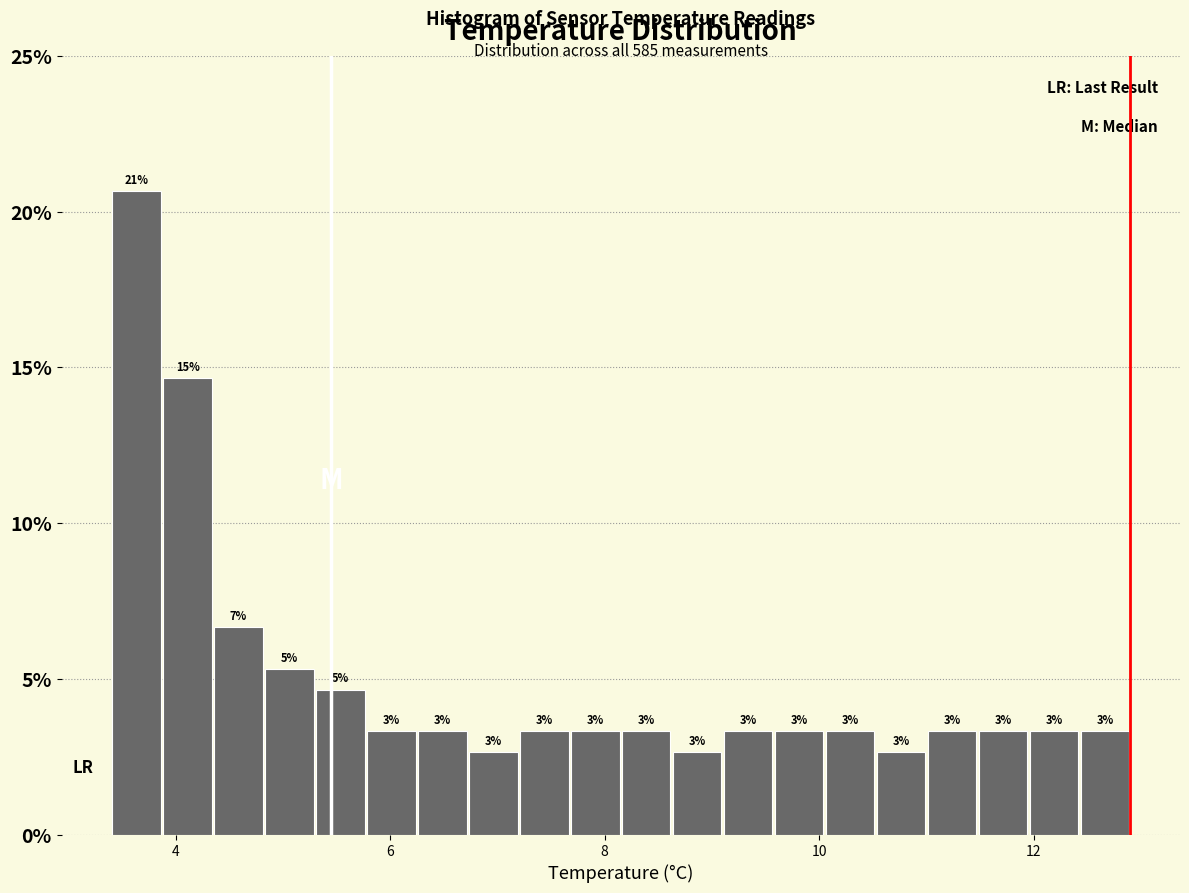

Around what value on the x-axis is the tallest bar? Give the approximate position of its centre, as read against the axis.

3.6